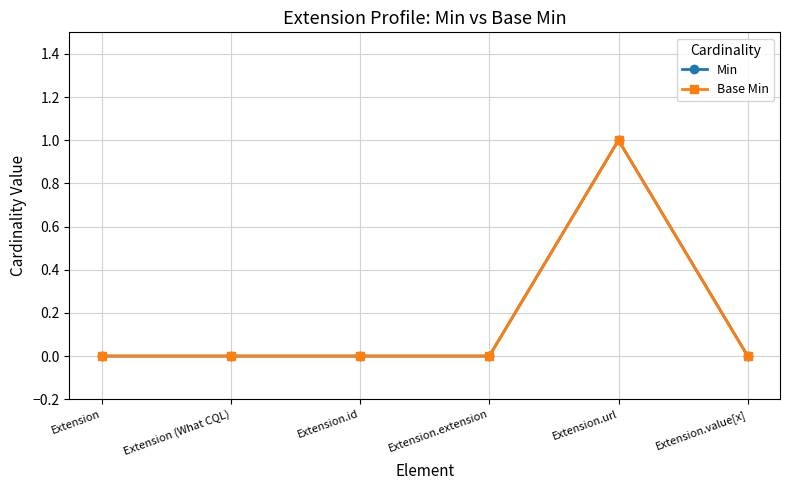

True or false: Base Min has more than 1 interior local peaks.

False